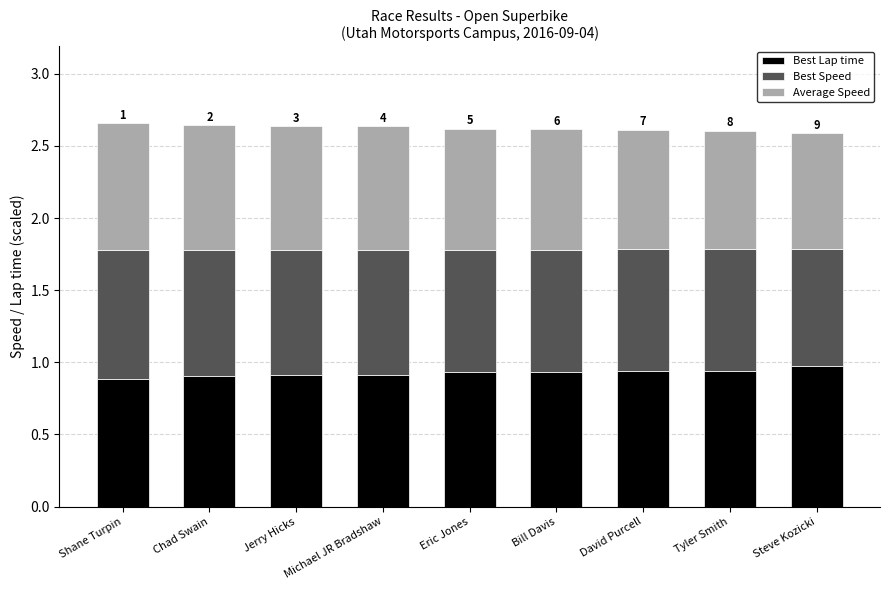

What is the total value across all series at Tyler Smith?

2.6